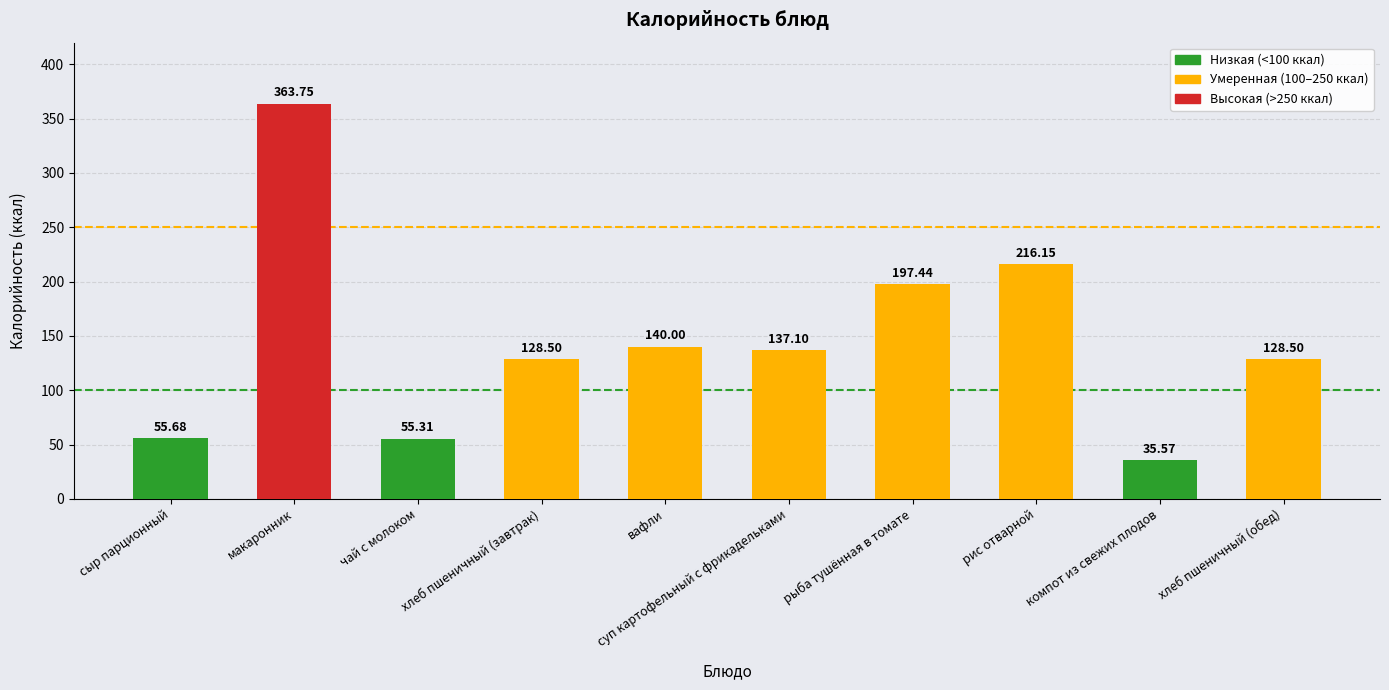

What is the label of the 4th bar from the right?

рыба тушённая в томате